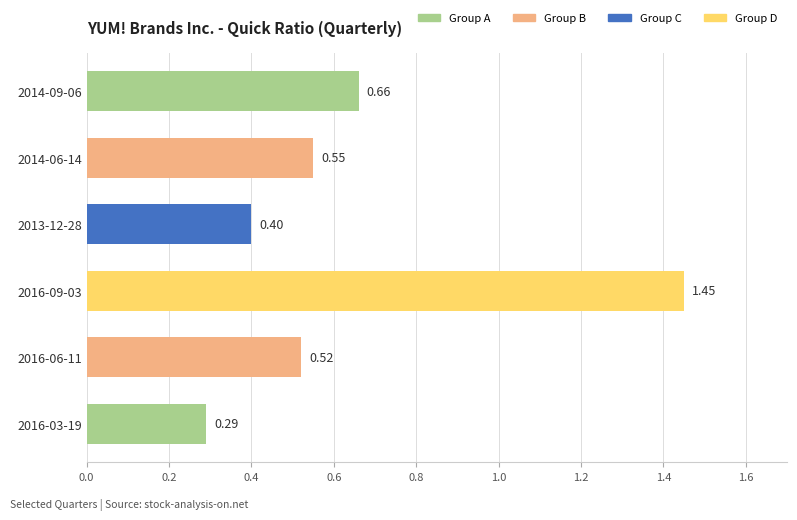

What is the sum of all values?

3.9